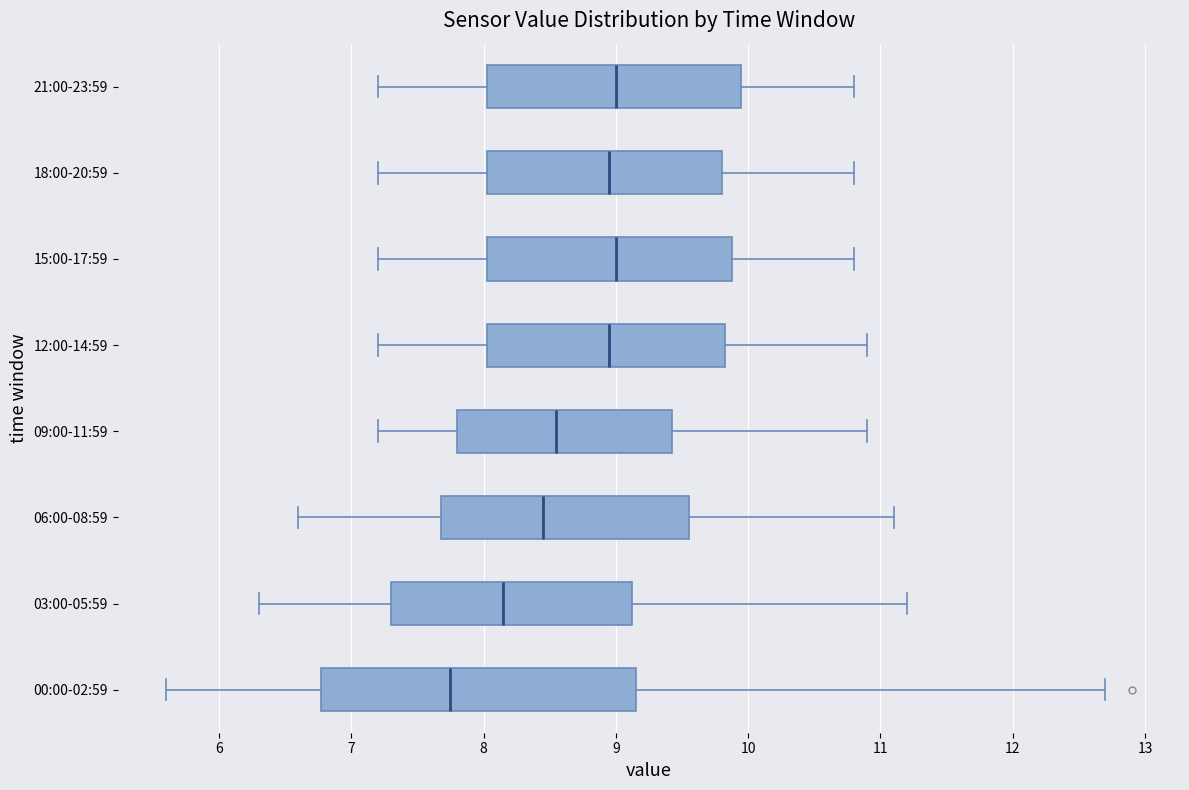

Reading bottom to top, transcribe this box plot: for each box, give where its median line is, the range the box spans, and where its two whiskers end, as read against the x-axis. The values are not printed on the chart, so give them approximately, as read against the axis.

00:00-02:59: median 7.8, box 6.8 to 9.2, whiskers 5.6 to 12.7
03:00-05:59: median 8.2, box 7.3 to 9.1, whiskers 6.3 to 11.2
06:00-08:59: median 8.5, box 7.7 to 9.6, whiskers 6.6 to 11.1
09:00-11:59: median 8.6, box 7.8 to 9.4, whiskers 7.2 to 10.9
12:00-14:59: median 9.0, box 8.0 to 9.8, whiskers 7.2 to 10.9
15:00-17:59: median 9.0, box 8.0 to 9.9, whiskers 7.2 to 10.8
18:00-20:59: median 9.0, box 8.0 to 9.8, whiskers 7.2 to 10.8
21:00-23:59: median 9.0, box 8.0 to 10.0, whiskers 7.2 to 10.8